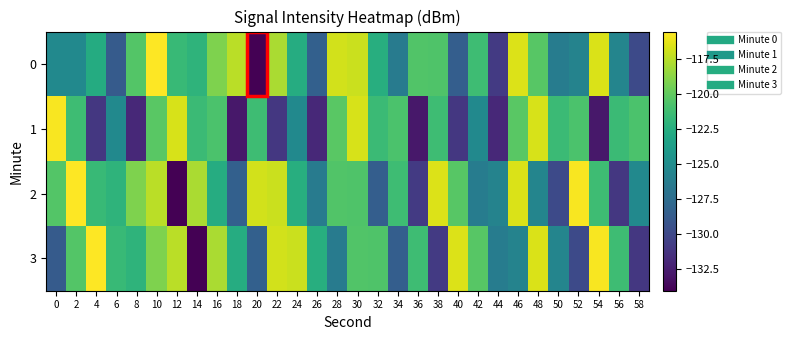

Between 22 and 24, which is larger?

22